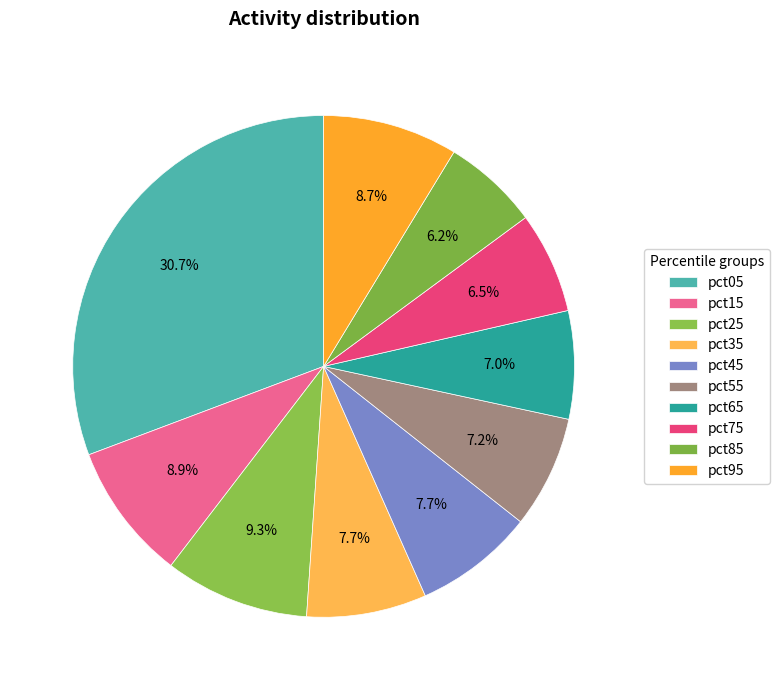

What percentage do pct25 and pct35 together represent?

17.1%